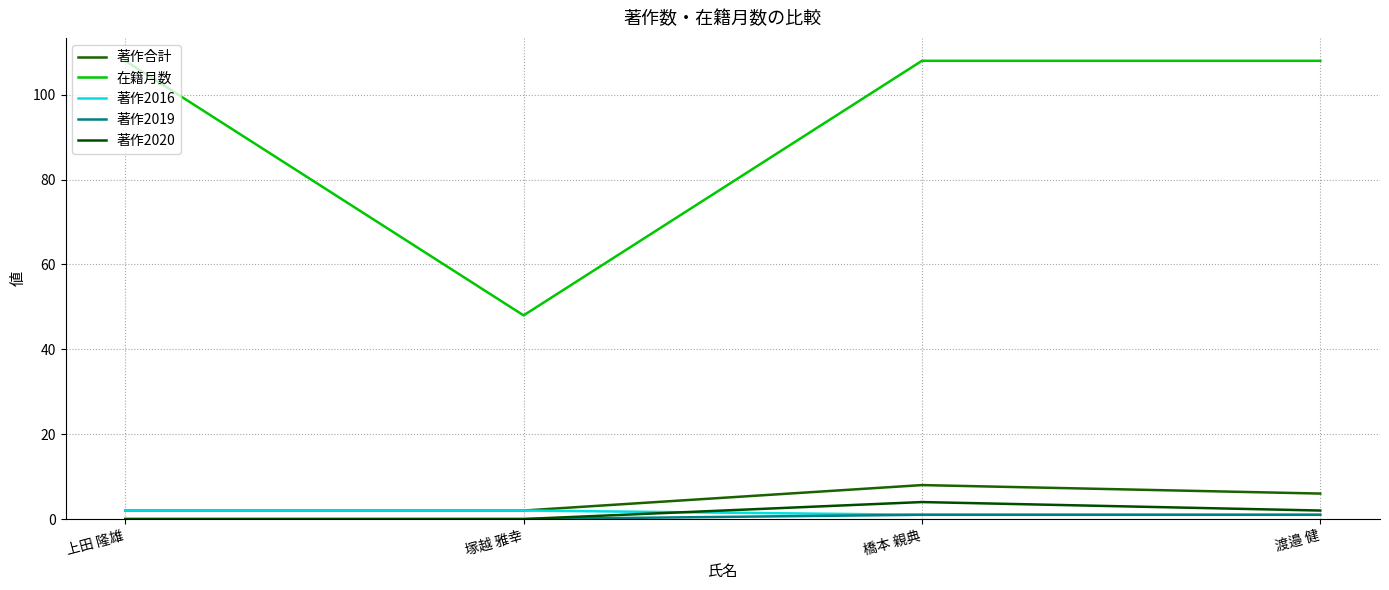

How many interior local peaks does the 著作2020 series have?

1